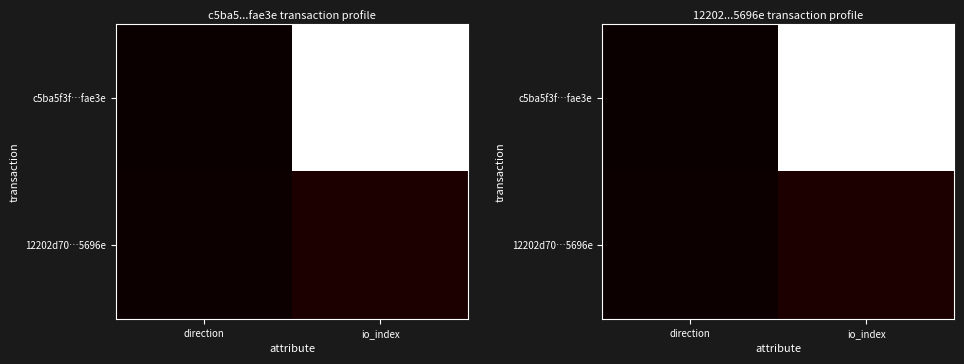

Rank the categories by 12202d70…5696e value from lowest to highest.

direction, io_index